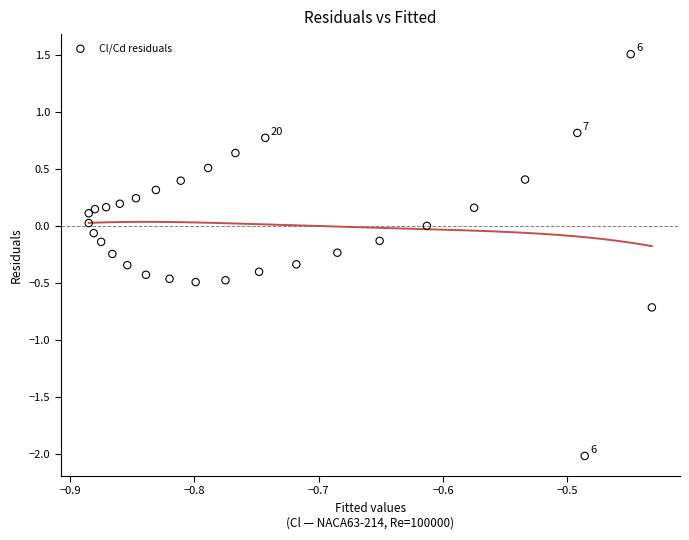

What is the range of X values (max minus min)?

0.5